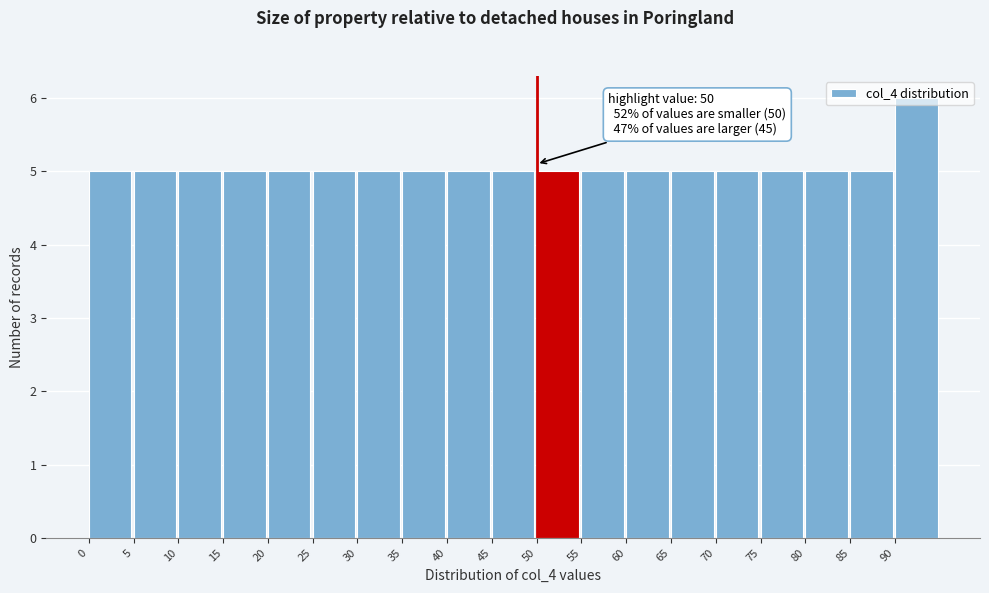

Over which range of the x-axis is the bar tallest?

90 to 95